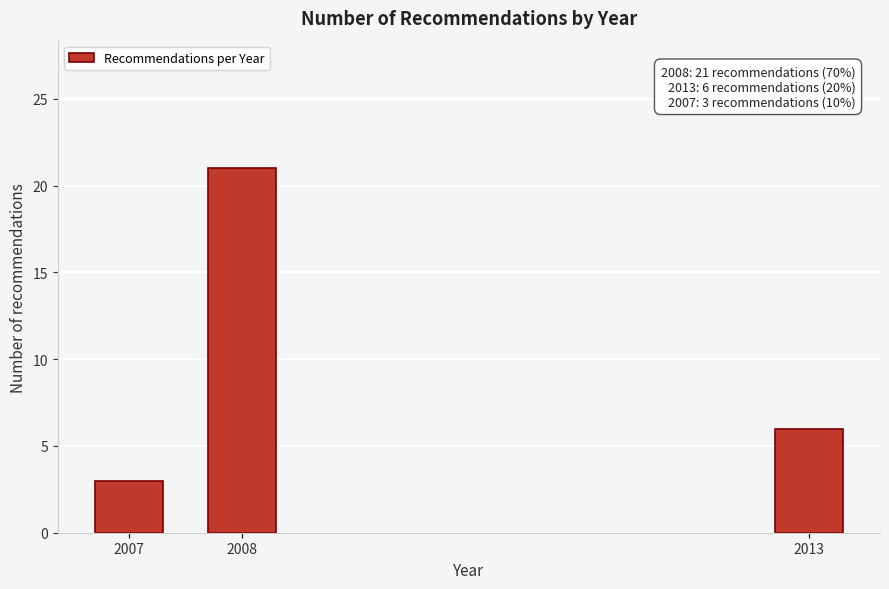

Reading left to right, what are all the values shown in this chart?

3	21	6